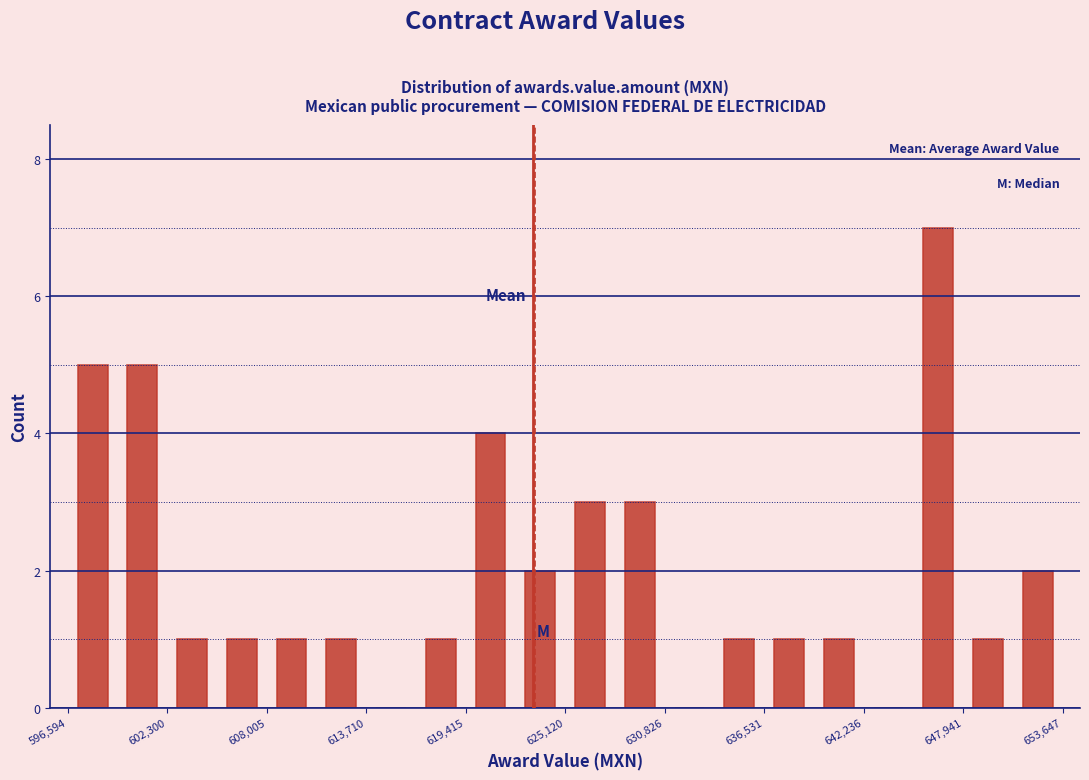

Read against the x-axis, roughly where is the centre of the tallest bar?

647000